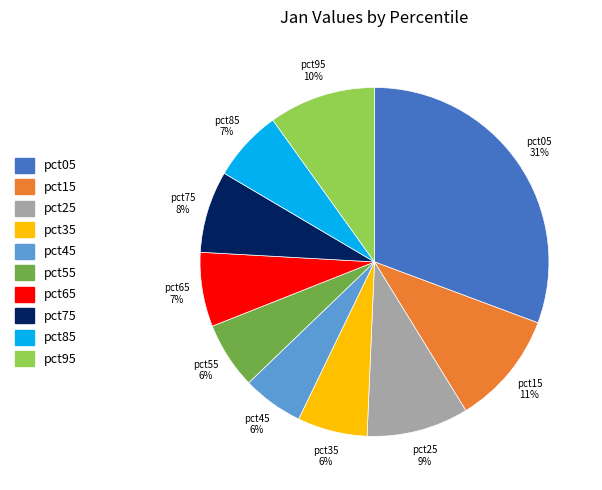

To the nearest percent, what percentage of the pie is pct25?

9%